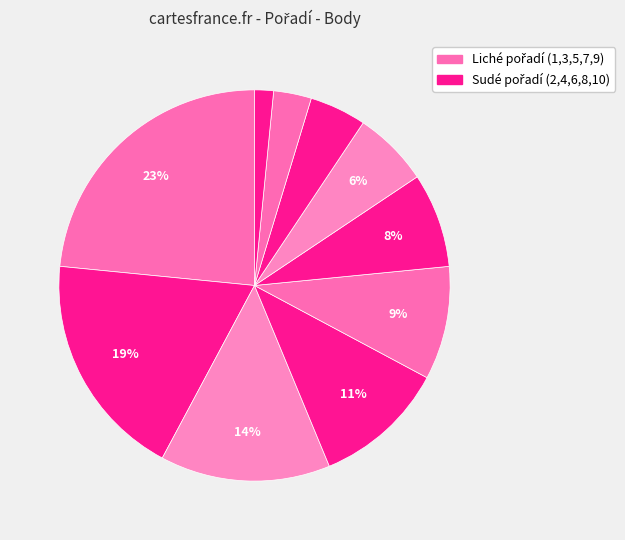

Does any single category account for the majority?

No